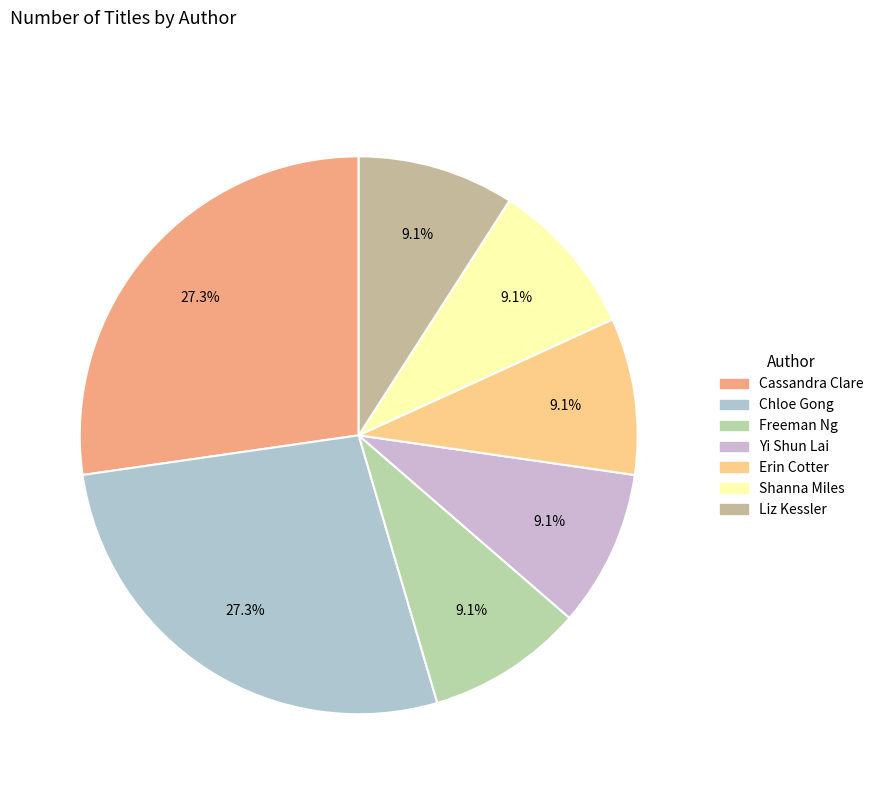

How many segments does this pie chart have?

7